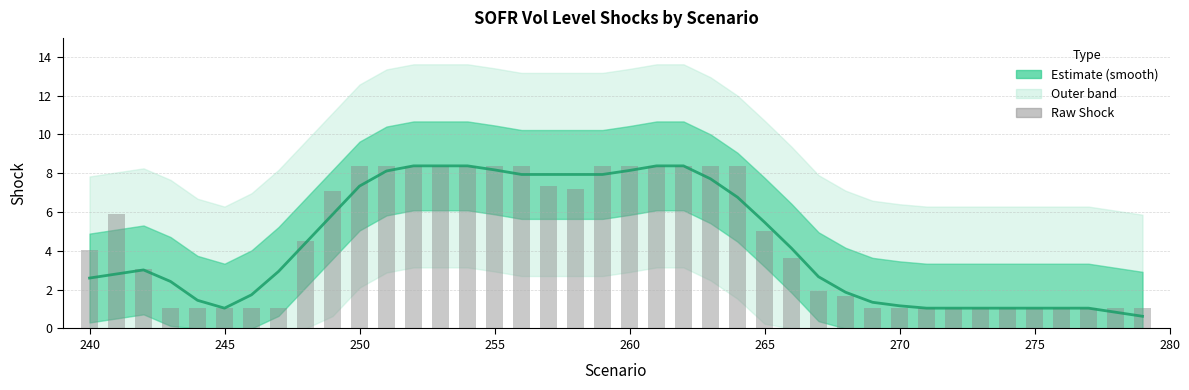

Reading left to right, what are all the values shown in this chart?

SOFR Vol Level Shocks (Black): 2.6	2.8	3.0	2.4	1.5	1.0	1.7	2.9	4.4	5.9	7.3	8.1	8.4	8.4	8.4	8.2	7.9	7.9	7.9	7.9	8.1	8.4	8.4	7.7	6.8	5.5	4.1	2.7	1.9	1.3	1.2	1.0	1.0	1.0	1.0	1.0	1.0	1.0	0.8	0.6
Raw Shock Values: 4.0	5.9	3.1	1.0	1.0	1.0	1.0	1.0	4.5	7.1	8.4	8.4	8.4	8.4	8.4	8.4	8.4	7.3	7.2	8.4	8.4	8.4	8.4	8.4	8.4	5.0	3.6	2.0	1.7	1.0	1.0	1.0	1.0	1.0	1.0	1.0	1.0	1.0	1.0	1.0